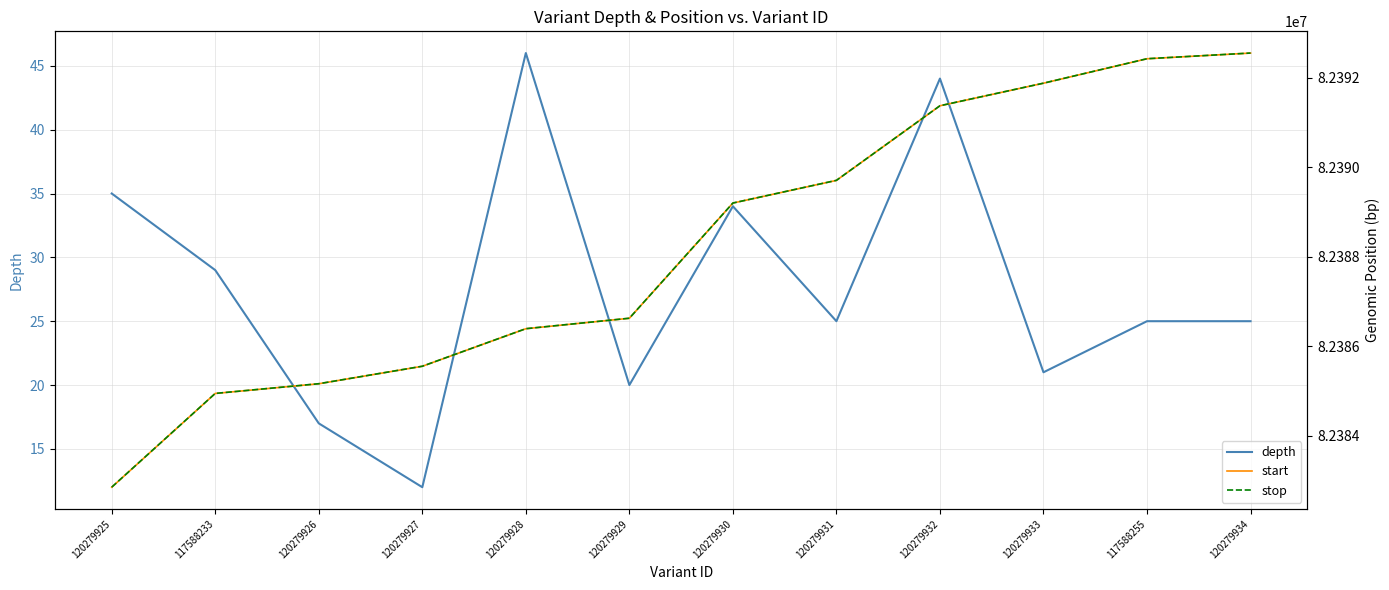

Does the chart have visible grid lines?

Yes